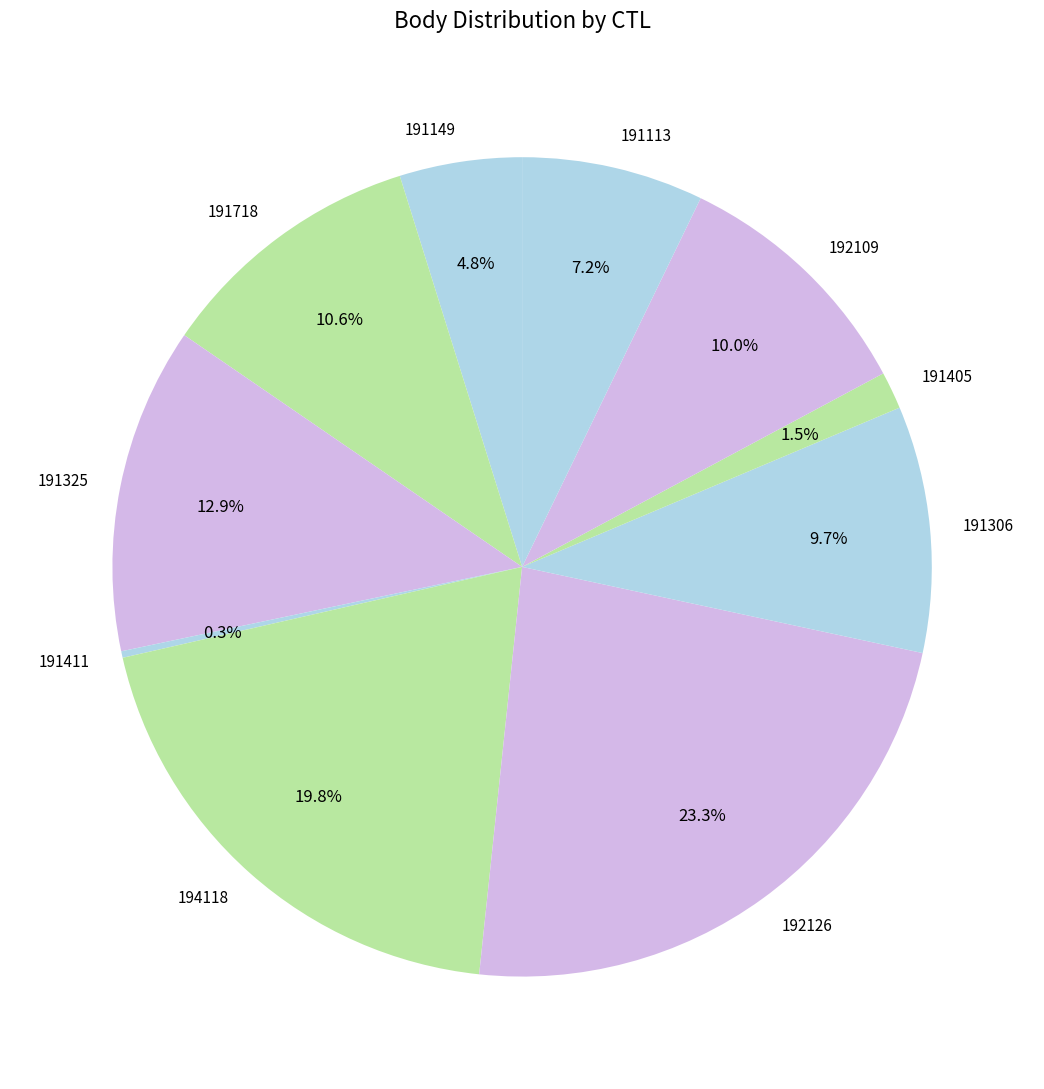

What is the total percentage of 191405 and 192109?

11.5%